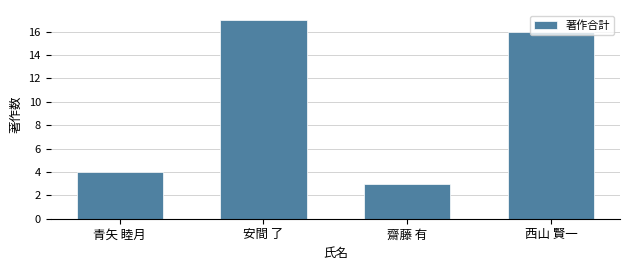

Between 青矢 睦月 and 齋藤 有, which is larger?

青矢 睦月